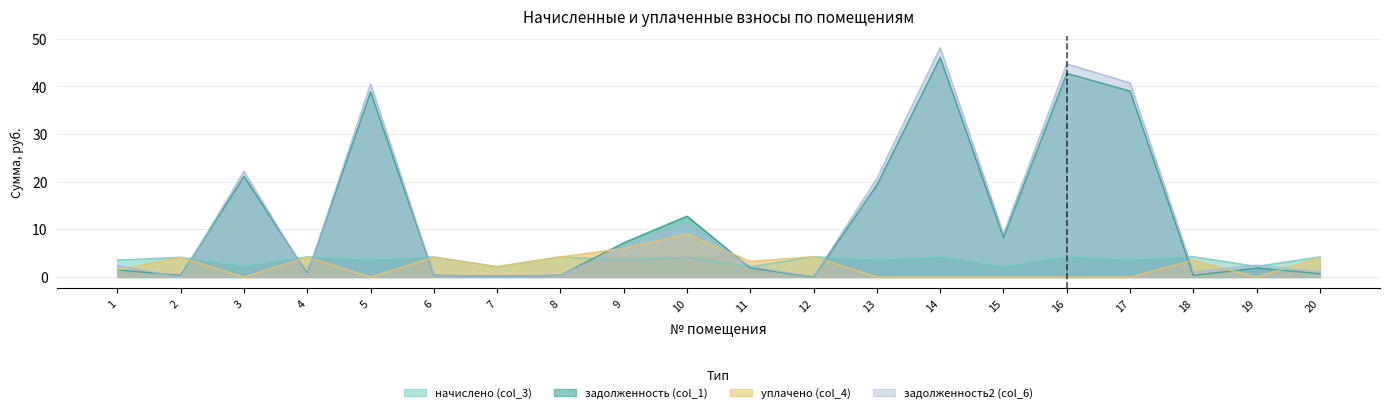

True or false: начислено (col_3) has more than 1 points higher than both neighbors.

True